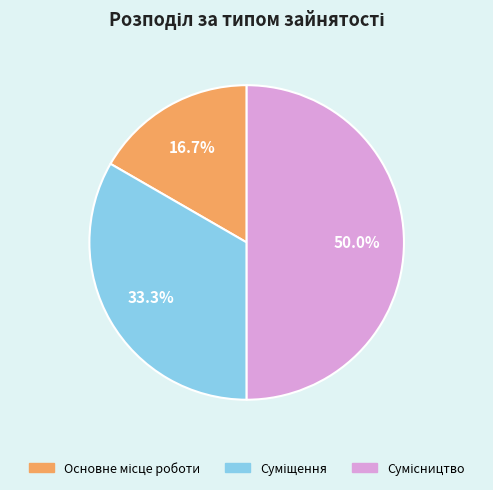

What is the smallest slice in the pie chart?

Основне місце роботи